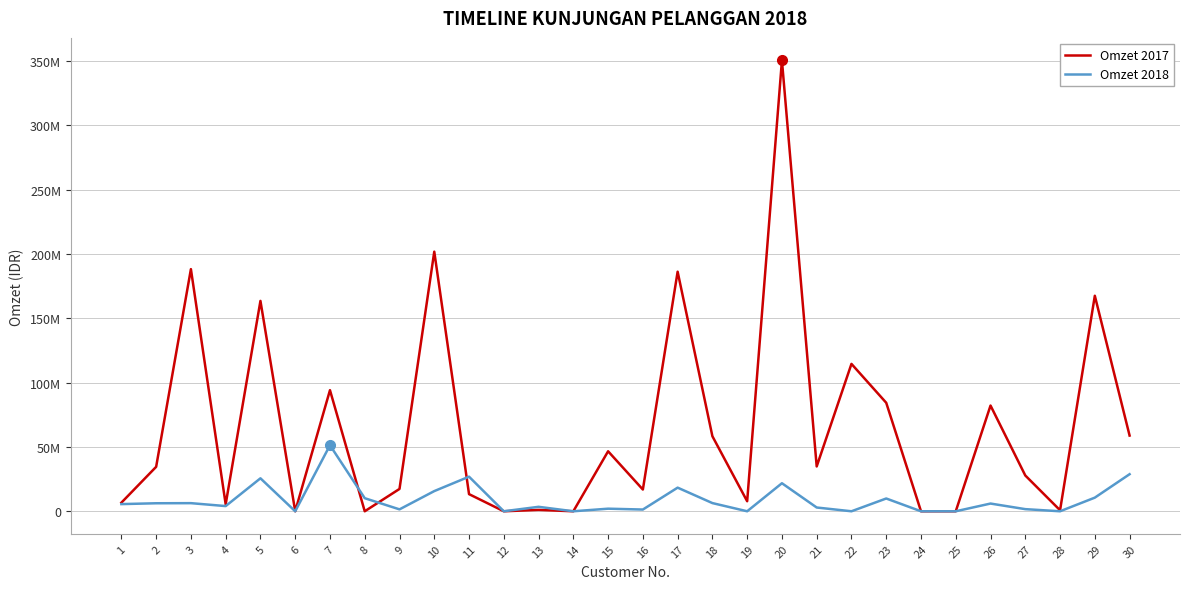

Does the chart have visible grid lines?

Yes